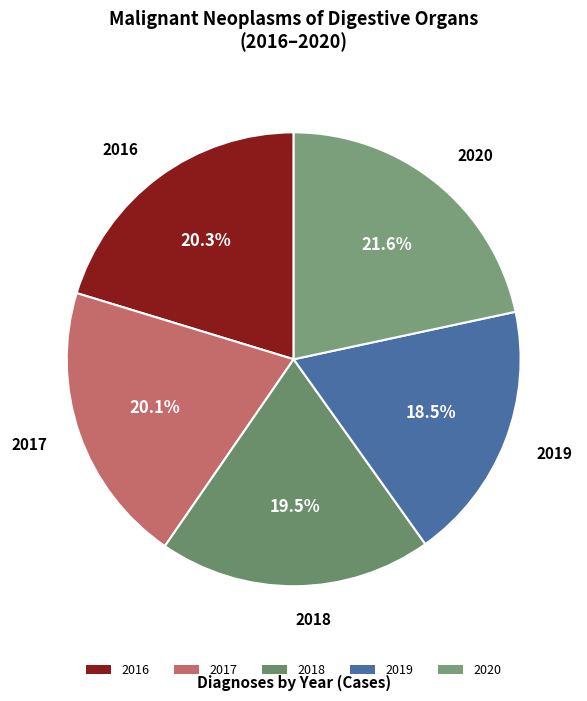

Do 2018 and 2019 together represent more than half of the pie?

No